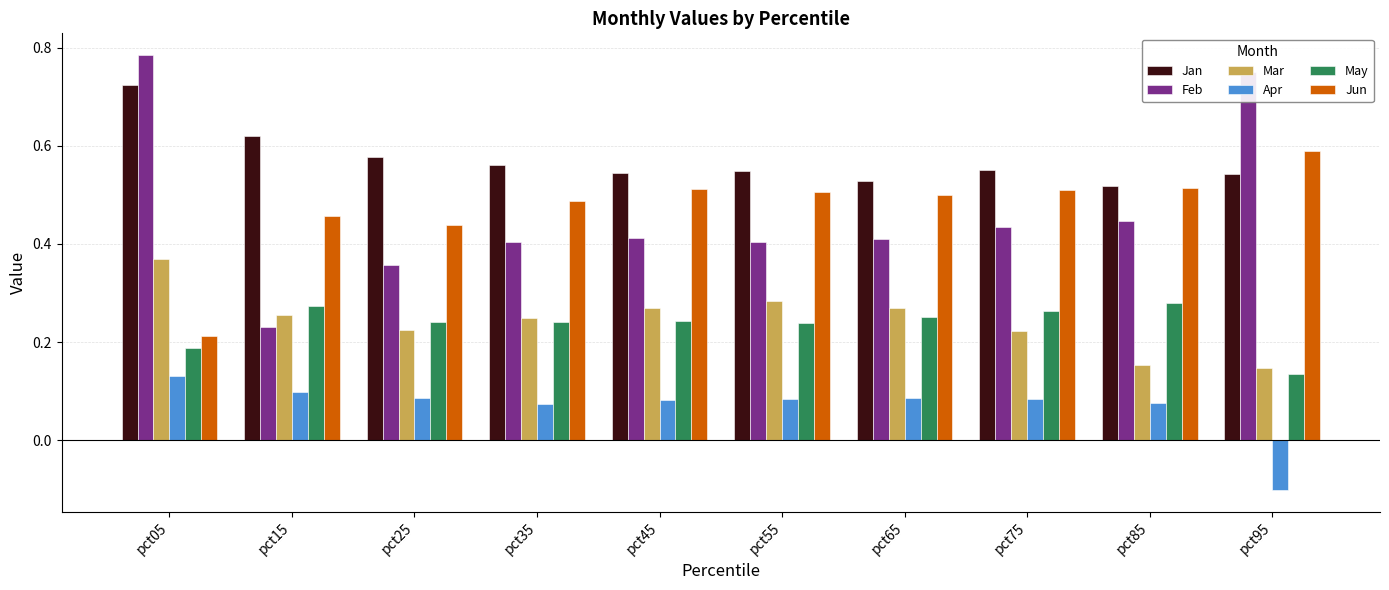

What are all the series names shown in the legend?

Jan, Feb, Mar, Apr, May, Jun